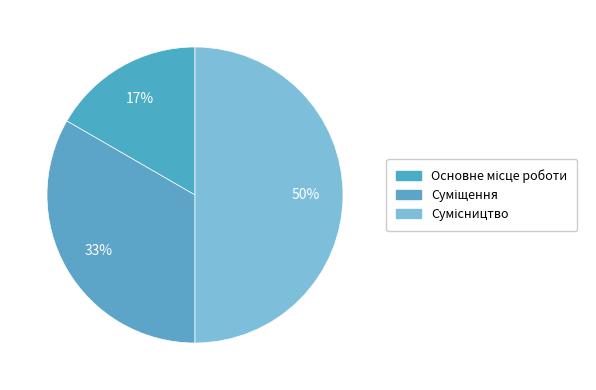

The Суміщення slice represents 33% of the pie. True or false?

True